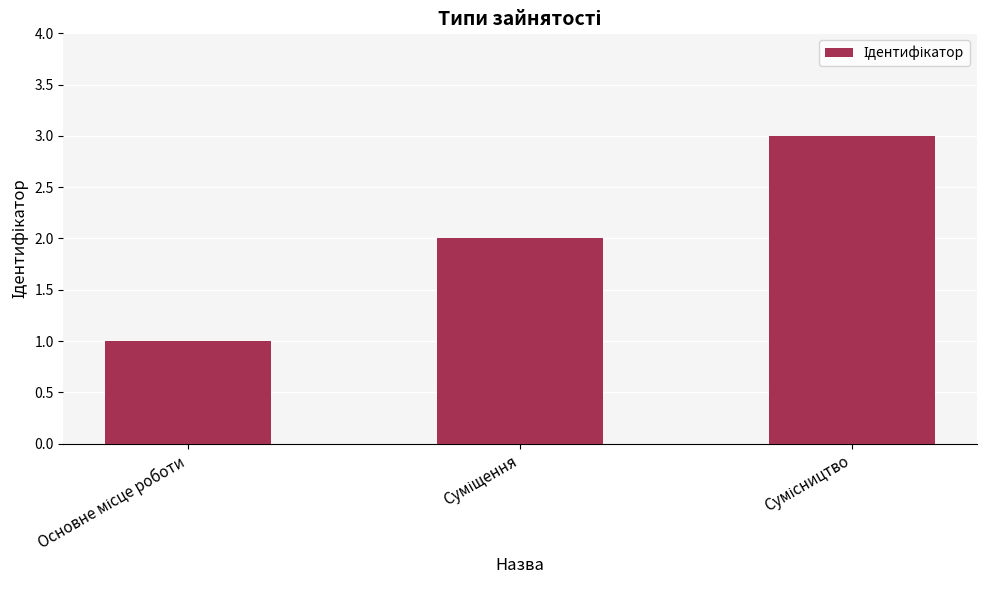

What is the greatest value displayed?

3